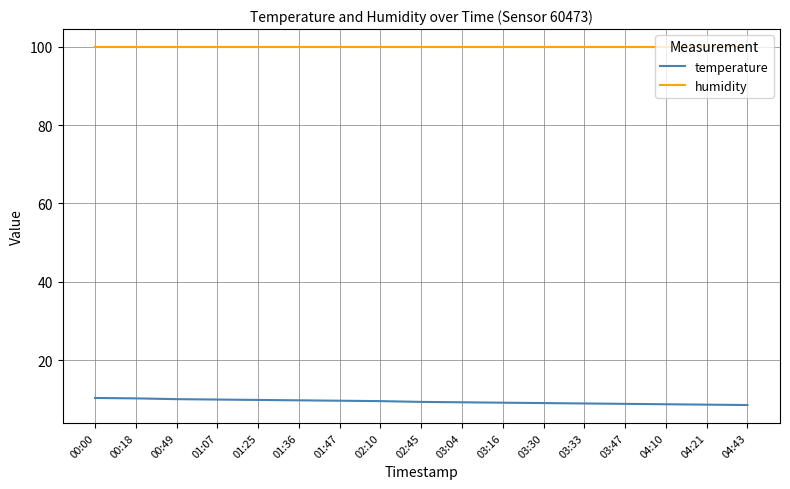

What is the spread (max minus min) of values at 03:33?

90.9